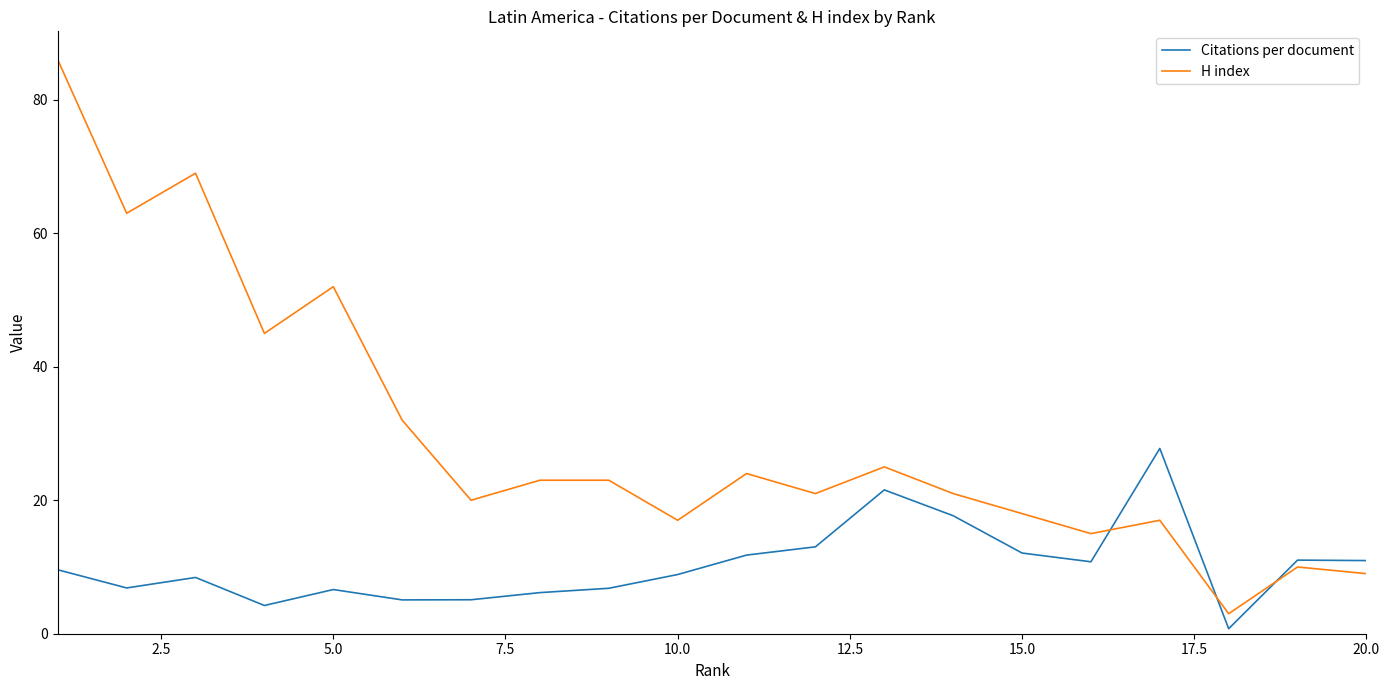

How many lines are shown in the chart?

2